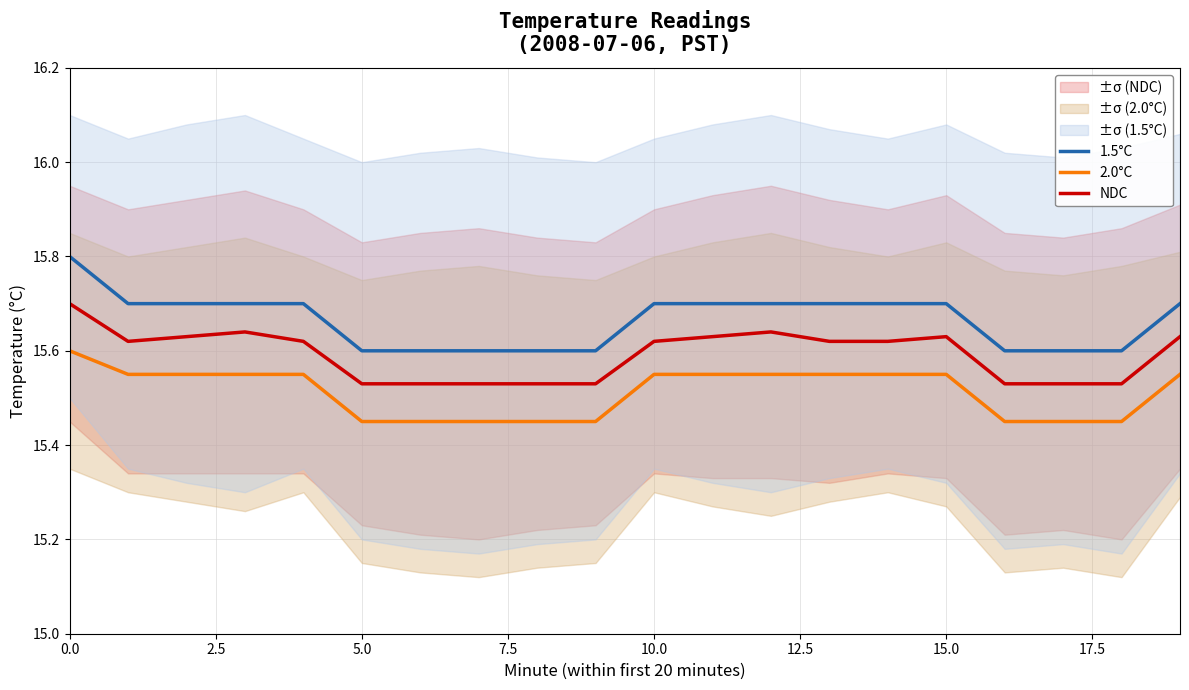

True or false: NDC and 2.0°C intersect in this chart.

False